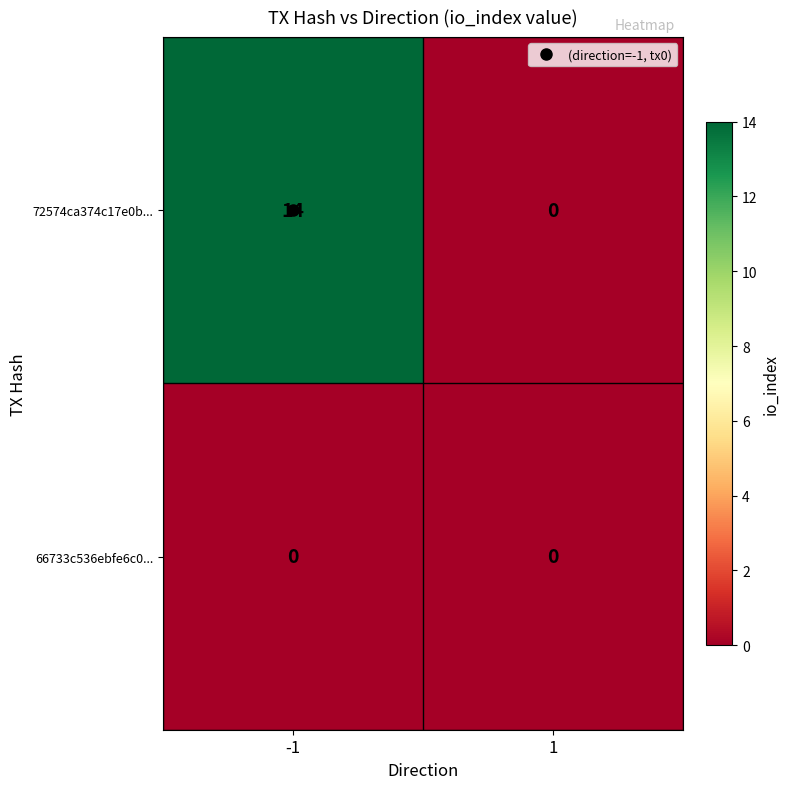

Which series has the widest spread of values?

72574ca374c17e0b...